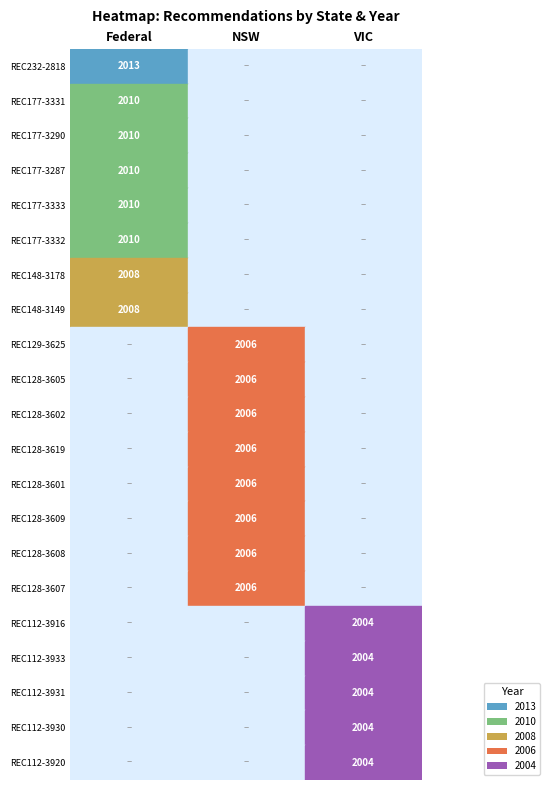

Rank the series at REC177-3333 from highest to lowest value.

Federal, NSW, VIC